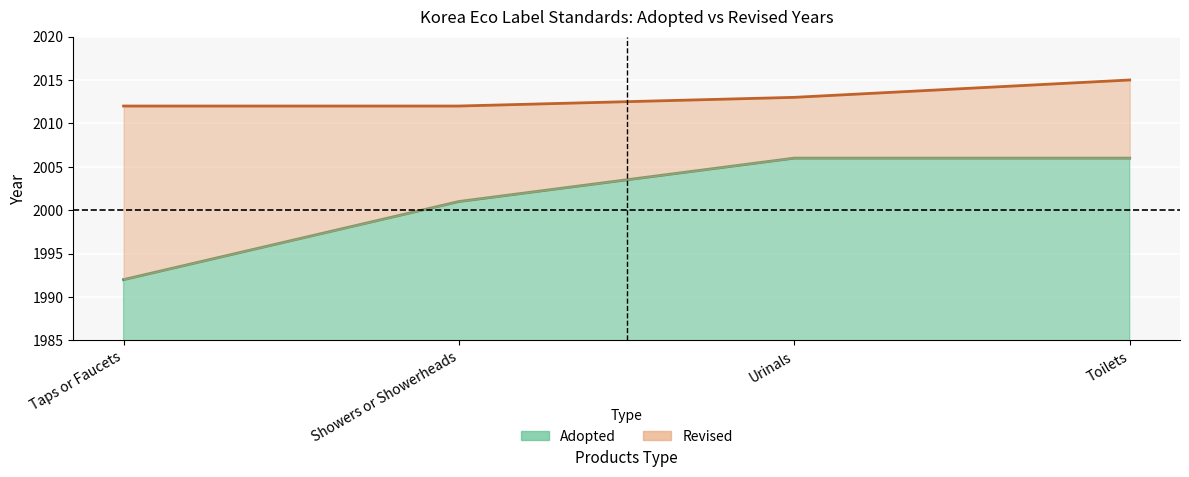

Reading left to right, what are all the values shown in this chart?

Adopted: 1992	2001	2006	2006
Revised: 2012	2012	2013	2015